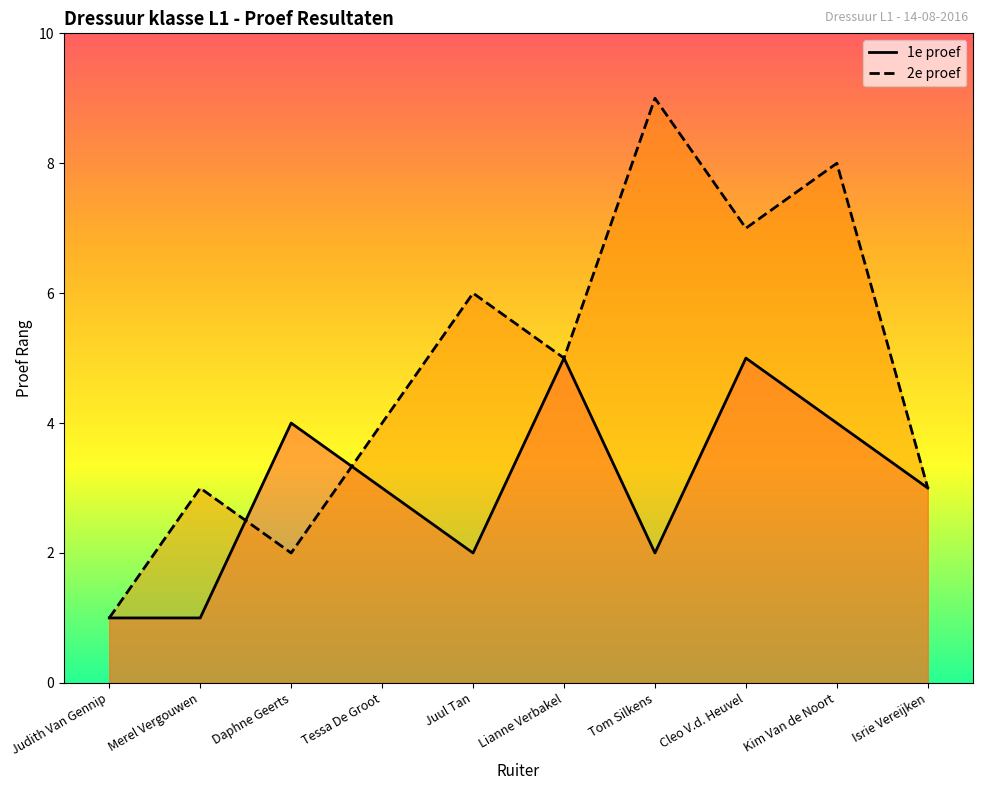

True or false: 1e proef has more than 0 points higher than both neighbors.

True